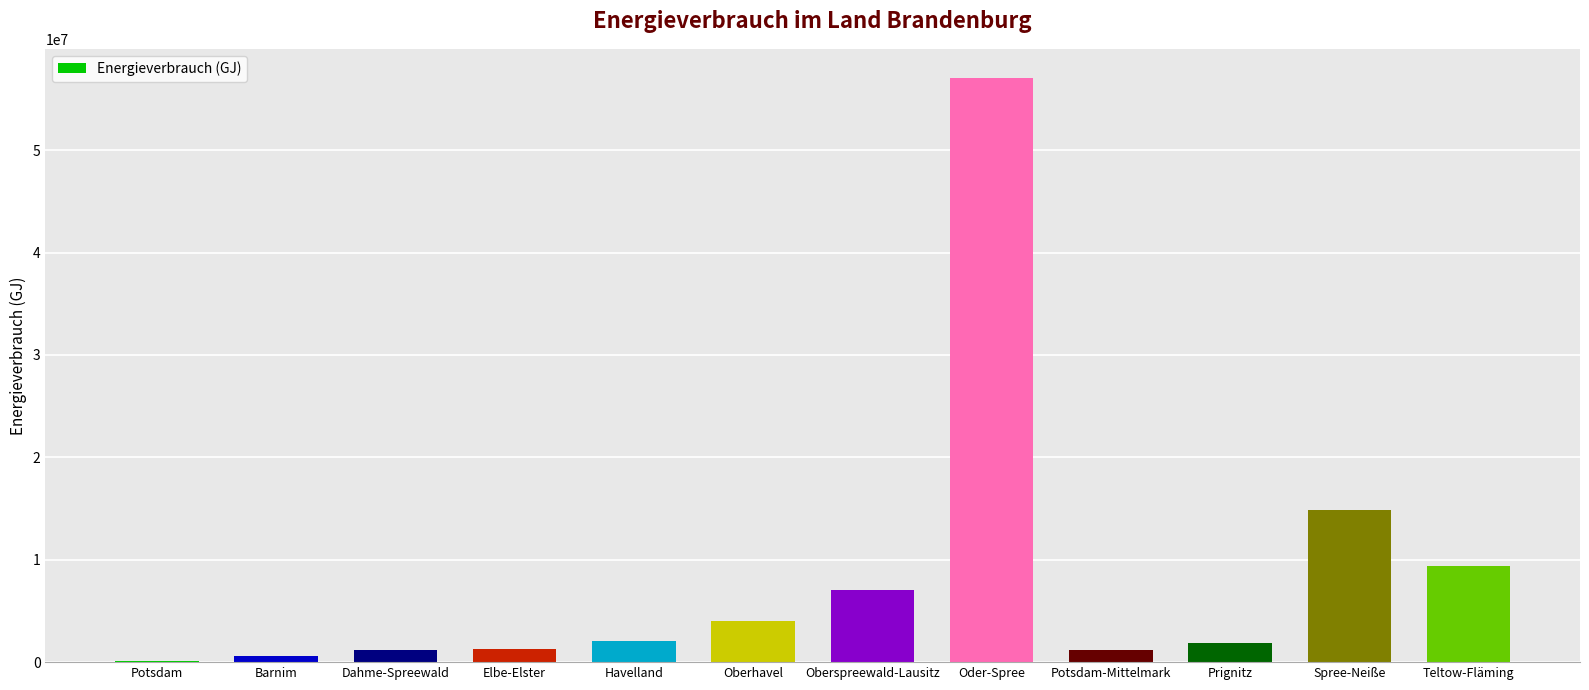

True or false: the data shows 3995808 at Oberhavel.

True